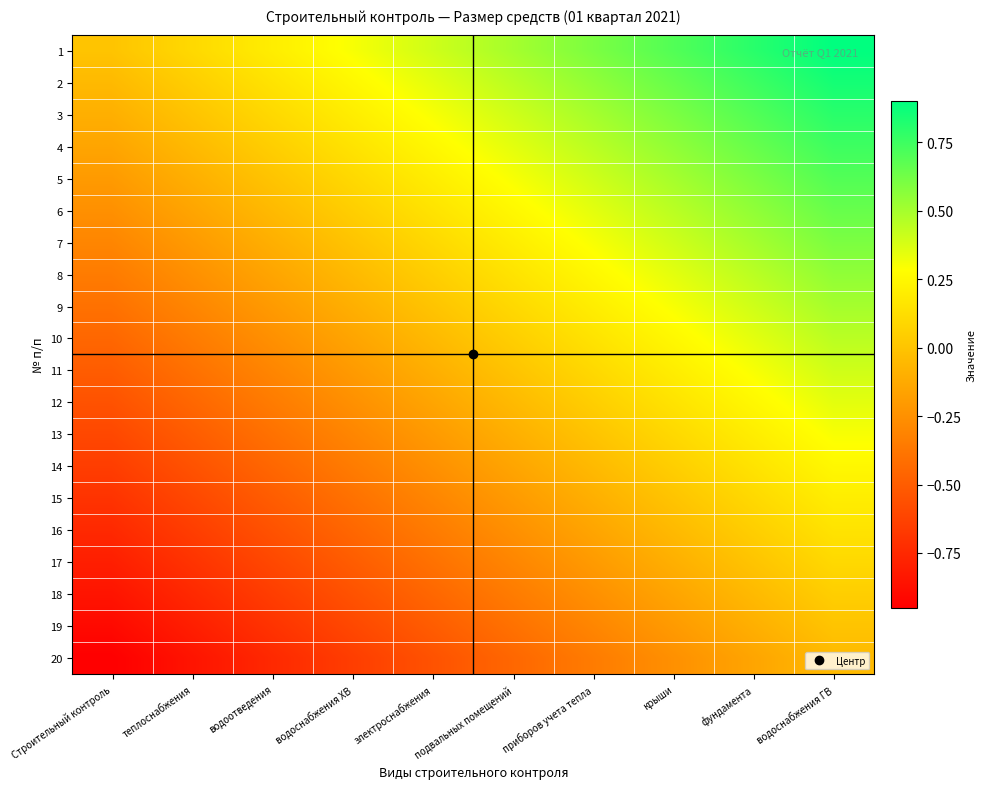

Reading left to right, list all the values displayed in this chart.

1: Строительный контроль=0.0	теплоснабжения=0.1	водоотведения=0.2	водоснабжения ХВ=0.3	электроснабжения=0.4	подвальных помещений=0.5	приборов учета тепла=0.6	крыши=0.7	фундамента=0.8	водоснабжения ГВ=0.9
2: Строительный контроль=-0.1	теплоснабжения=0.1	водоотведения=0.2	водоснабжения ХВ=0.2	электроснабжения=0.4	подвальных помещений=0.5	приборов учета тепла=0.5	крыши=0.6	фундамента=0.8	водоснабжения ГВ=0.8
3: Строительный контроль=-0.1	теплоснабжения=0.0	водоотведения=0.1	водоснабжения ХВ=0.2	электроснабжения=0.3	подвальных помещений=0.4	приборов учета тепла=0.5	крыши=0.6	фундамента=0.7	водоснабжения ГВ=0.8
4: Строительный контроль=-0.1	теплоснабжения=-0.0	водоотведения=0.1	водоснабжения ХВ=0.1	электроснабжения=0.2	подвальных помещений=0.3	приборов учета тепла=0.4	крыши=0.5	фундамента=0.7	водоснабжения ГВ=0.8
5: Строительный контроль=-0.2	теплоснабжения=-0.1	водоотведения=0.0	водоснабжения ХВ=0.1	электроснабжения=0.2	подвальных помещений=0.3	приборов учета тепла=0.4	крыши=0.5	фундамента=0.6	водоснабжения ГВ=0.7
6: Строительный контроль=-0.2	теплоснабжения=-0.1	водоотведения=-0.0	водоснабжения ХВ=0.0	электроснабжения=0.2	подвальных помещений=0.2	приборов учета тепла=0.3	крыши=0.4	фундамента=0.6	водоснабжения ГВ=0.7
7: Строительный контроль=-0.3	теплоснабжения=-0.2	водоотведения=-0.1	водоснабжения ХВ=0.0	электроснабжения=0.1	подвальных помещений=0.2	приборов учета тепла=0.3	крыши=0.4	фундамента=0.5	водоснабжения ГВ=0.6
8: Строительный контроль=-0.3	теплоснабжения=-0.2	водоотведения=-0.1	водоснабжения ХВ=-0.0	электроснабжения=0.1	подвальных помещений=0.2	приборов учета тепла=0.2	крыши=0.3	фундамента=0.5	водоснабжения ГВ=0.6
9: Строительный контроль=-0.4	теплоснабжения=-0.3	водоотведения=-0.2	водоснабжения ХВ=-0.1	электроснабжения=0.0	подвальных помещений=0.1	приборов учета тепла=0.2	крыши=0.3	фундамента=0.4	водоснабжения ГВ=0.5
10: Строительный контроль=-0.5	теплоснабжения=-0.3	водоотведения=-0.2	водоснабжения ХВ=-0.2	электроснабжения=-0.0	подвальных помещений=0.0	приборов учета тепла=0.1	крыши=0.2	фундамента=0.4	водоснабжения ГВ=0.5
11: Строительный контроль=-0.5	теплоснабжения=-0.4	водоотведения=-0.3	водоснабжения ХВ=-0.2	электроснабжения=-0.1	подвальных помещений=0.0	приборов учета тепла=0.1	крыши=0.2	фундамента=0.3	водоснабжения ГВ=0.4
12: Строительный контроль=-0.6	теплоснабжения=-0.5	водоотведения=-0.4	водоснабжения ХВ=-0.3	электроснабжения=-0.2	подвальных помещений=-0.1	приборов учета тепла=0.0	крыши=0.1	фундамента=0.2	водоснабжения ГВ=0.3
13: Строительный контроль=-0.6	теплоснабжения=-0.5	водоотведения=-0.4	водоснабжения ХВ=-0.3	электроснабжения=-0.2	подвальных помещений=-0.1	приборов учета тепла=0.0	крыши=0.1	фундамента=0.2	водоснабжения ГВ=0.3
14: Строительный контроль=-0.7	теплоснабжения=-0.6	водоотведения=-0.5	водоснабжения ХВ=-0.4	электроснабжения=-0.2	подвальных помещений=-0.2	приборов учета тепла=-0.1	крыши=0.0	фундамента=0.2	водоснабжения ГВ=0.2
15: Строительный контроль=-0.7	теплоснабжения=-0.6	водоотведения=-0.5	водоснабжения ХВ=-0.4	электроснабжения=-0.3	подвальных помещений=-0.2	приборов учета тепла=-0.1	крыши=0.0	фундамента=0.1	водоснабжения ГВ=0.2
16: Строительный контроль=-0.8	теплоснабжения=-0.7	водоотведения=-0.6	водоснабжения ХВ=-0.5	электроснабжения=-0.3	подвальных помещений=-0.2	приборов учета тепла=-0.2	крыши=-0.1	фундамента=0.1	водоснабжения ГВ=0.2
17: Строительный контроль=-0.8	теплоснабжения=-0.7	водоотведения=-0.6	водоснабжения ХВ=-0.5	электроснабжения=-0.4	подвальных помещений=-0.3	приборов учета тепла=-0.2	крыши=-0.1	фундамента=0.0	водоснабжения ГВ=0.1
18: Строительный контроль=-0.8	теплоснабжения=-0.8	водоотведения=-0.6	водоснабжения ХВ=-0.6	электроснабжения=-0.4	подвальных помещений=-0.3	приборов учета тепла=-0.2	крыши=-0.2	фундамента=-0.0	водоснабжения ГВ=0.1
19: Строительный контроль=-0.9	теплоснабжения=-0.8	водоотведения=-0.7	водоснабжения ХВ=-0.6	электроснабжения=-0.5	подвальных помещений=-0.4	приборов учета тепла=-0.3	крыши=-0.2	фундамента=-0.1	водоснабжения ГВ=0.0
20: Строительный контроль=-0.9	теплоснабжения=-0.8	водоотведения=-0.8	водоснабжения ХВ=-0.6	электроснабжения=-0.5	подвальных помещений=-0.4	приборов учета тепла=-0.3	крыши=-0.2	фундамента=-0.1	водоснабжения ГВ=-0.0